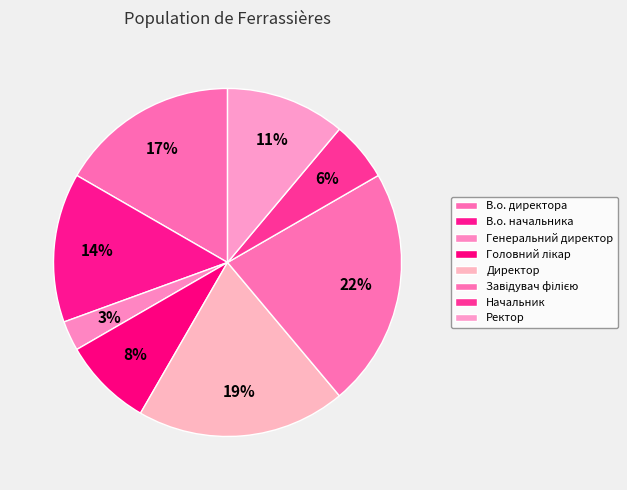

Rank the categories by value from lowest to highest.

Генеральний директор, Начальник, Головний лікар, Ректор, В.о. начальника, В.о. директора, Директор, Завідувач філією